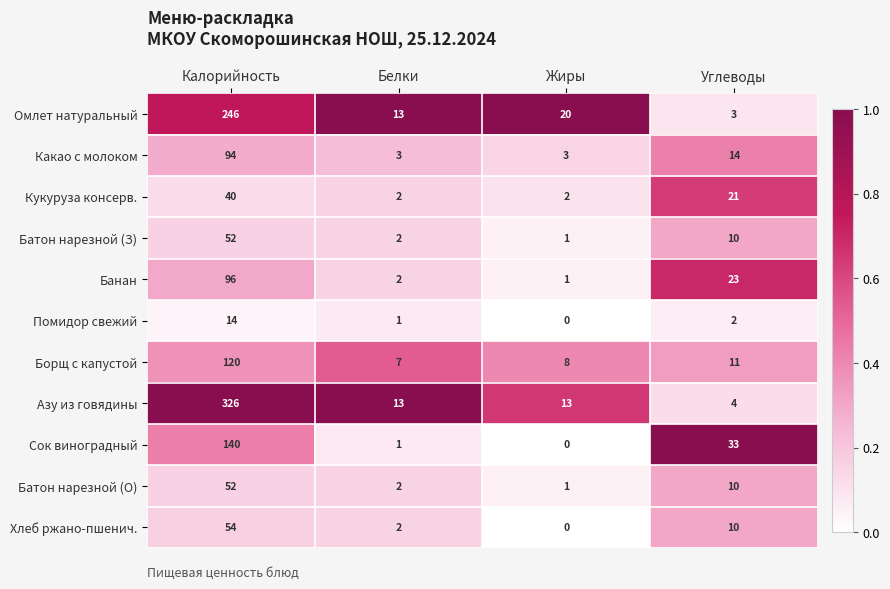

What is the total value across all series at Углеводы?

141